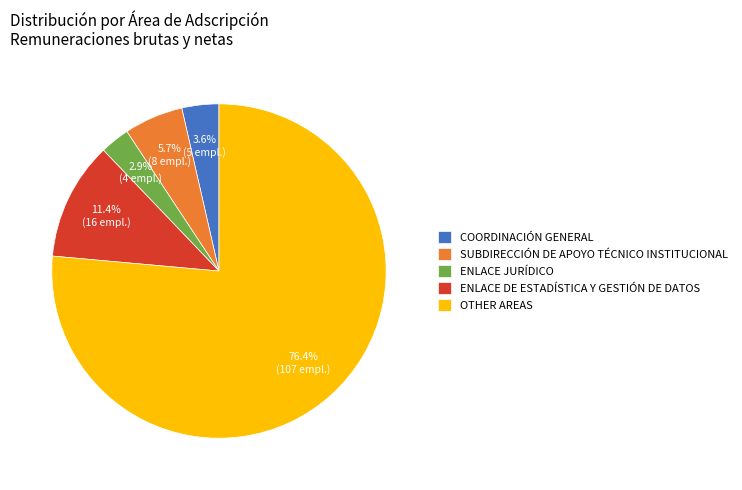

How many segments does this pie chart have?

5